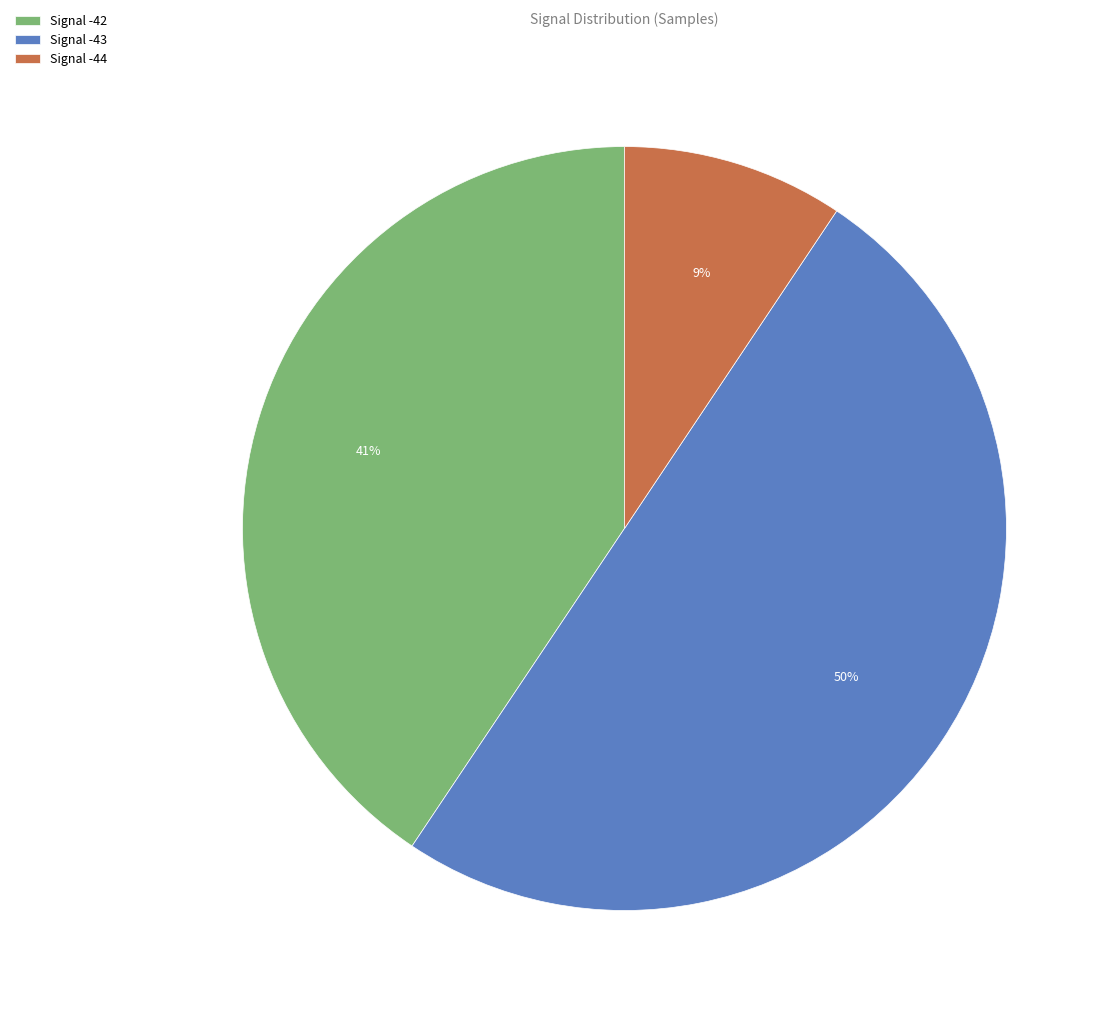

To the nearest percent, what is the difference between the largest and smallest slice percentages?

41%